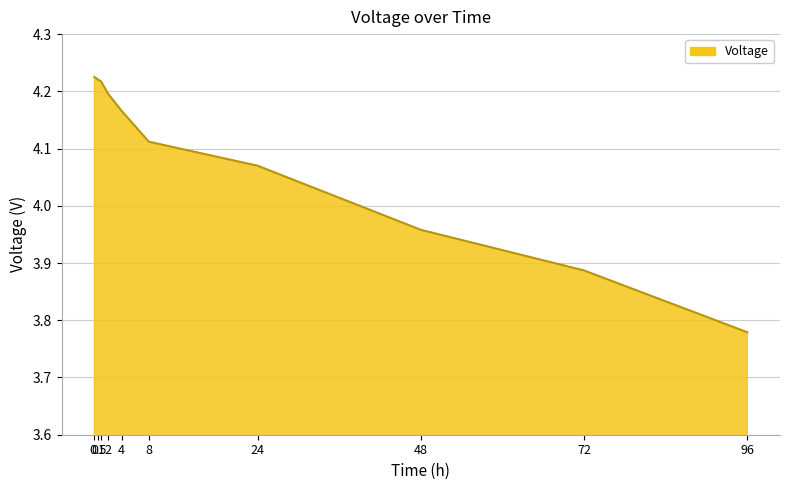

The value at 72 is 6.1. True or false?

False